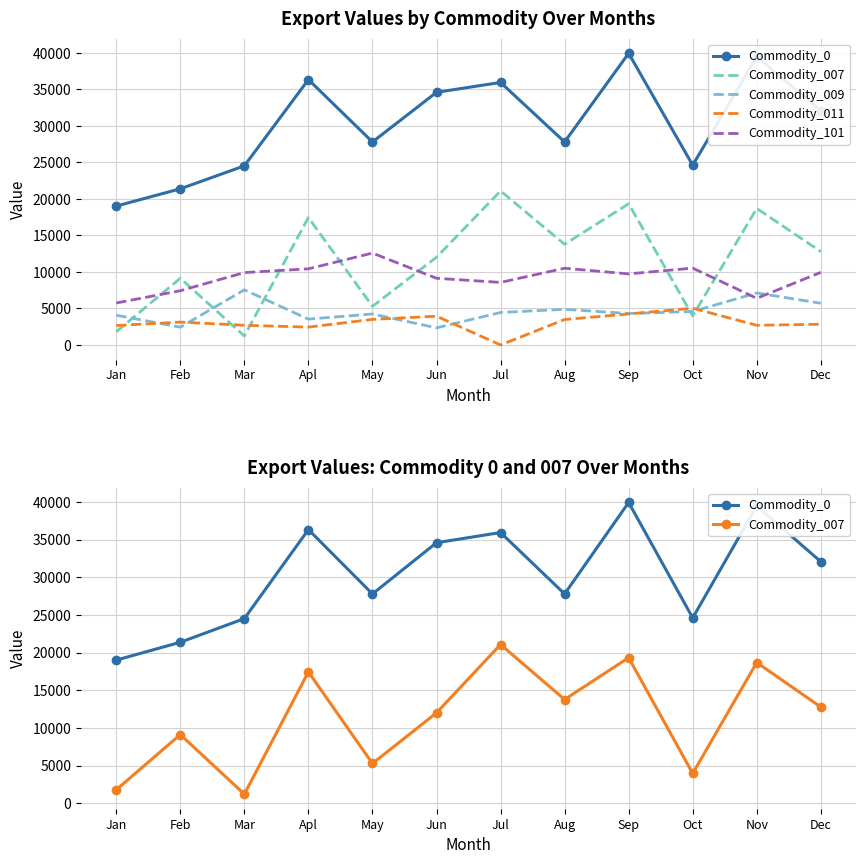

How many categories are shown in the chart?

12